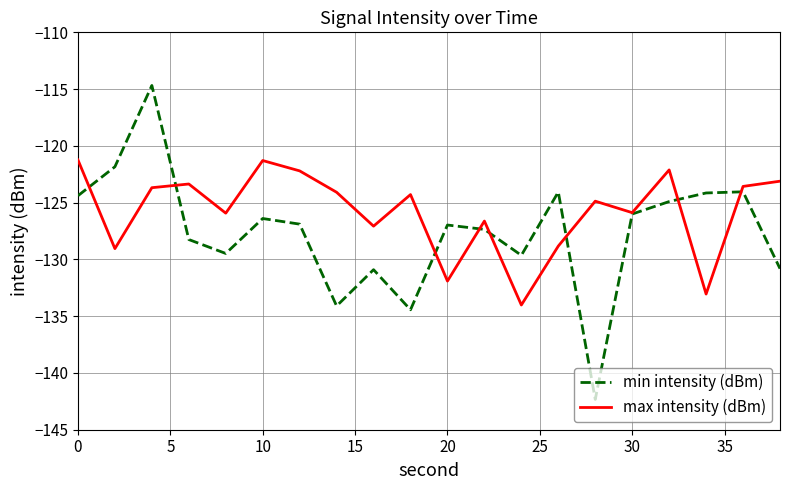

Which series has the largest total across all categories?

max intensity (dBm)